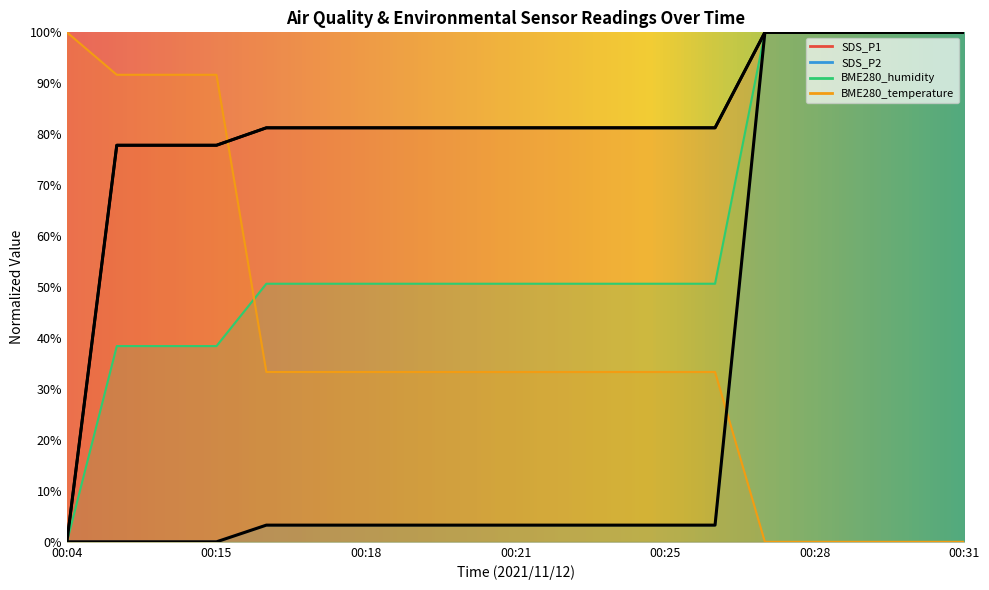

How many positive values does the SDS_P1 series have?

18